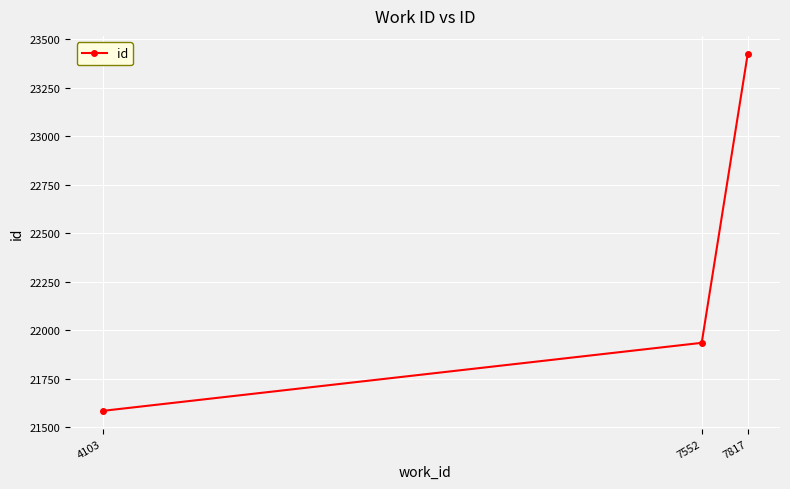

Between 4103 and 7817, which is larger?

7817